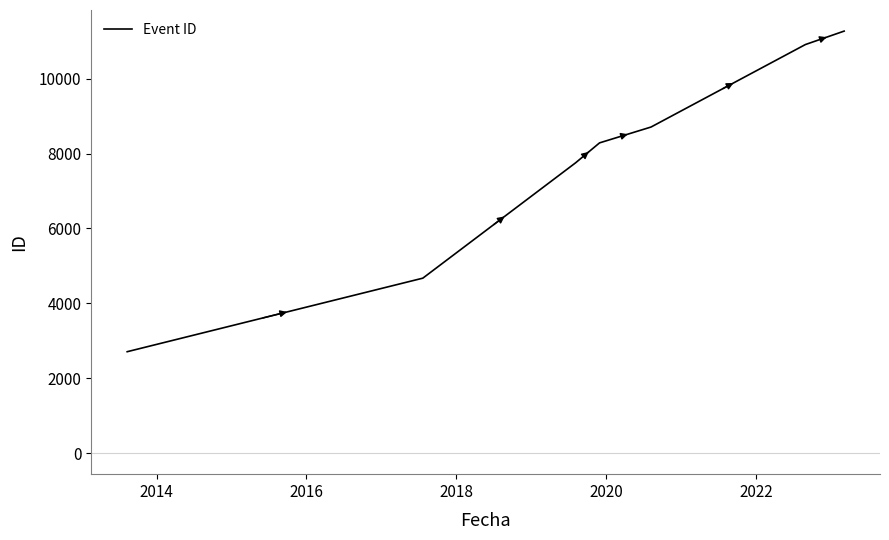

True or false: the data has more than 1 interior local peaks.

False